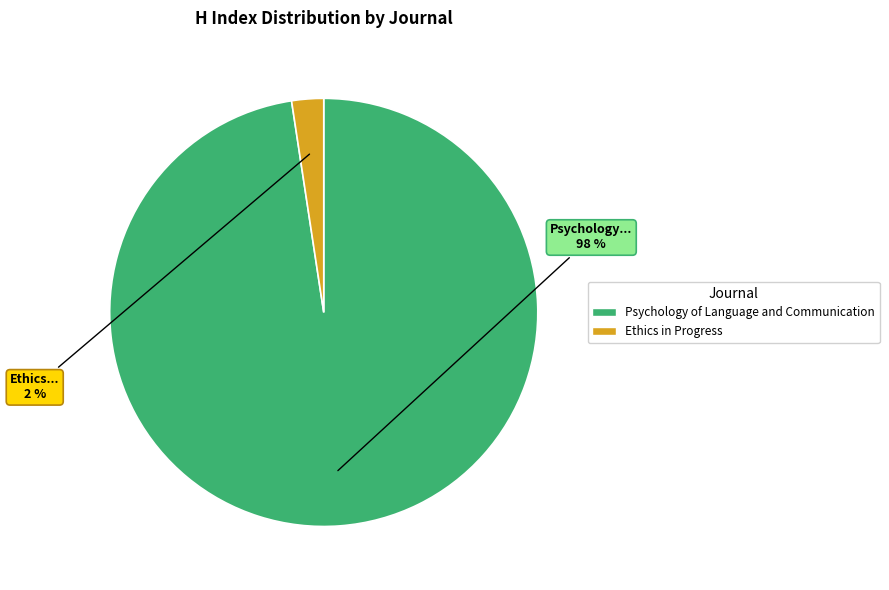

To the nearest percent, what is the combined percentage of Ethics in Progress and Psychology of Language and Communication?

100%